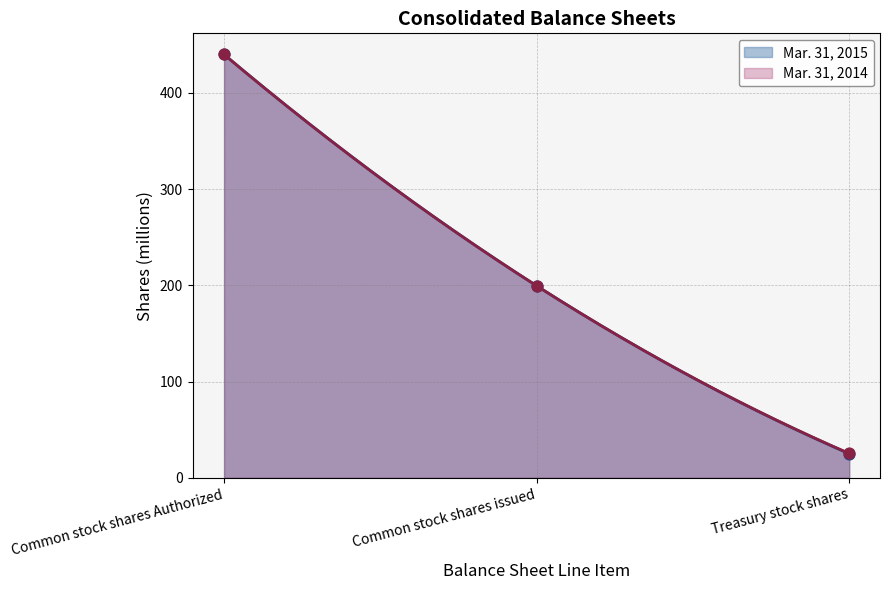

Is the value of Mar. 31, 2014 at Common stock shares issued greater than the value of Mar. 31, 2015 at Common stock shares issued?

No